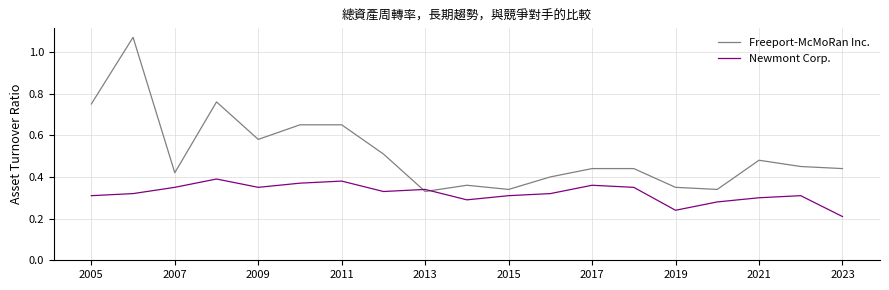

List the series in order of their peak value, highest first.

Freeport-McMoRan Inc., Newmont Corp.